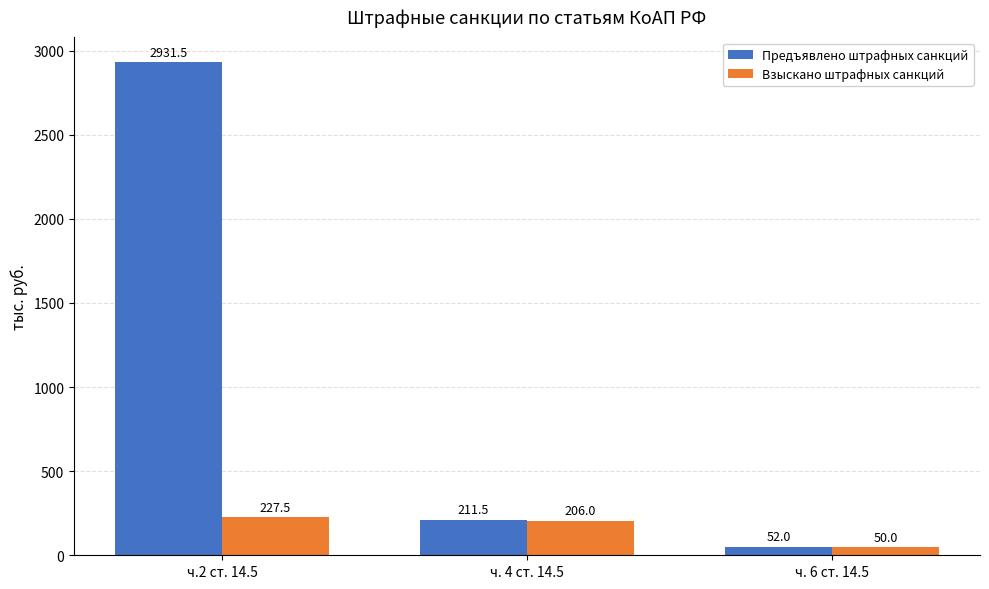

The value of Предъявлено штрафных санкций at ч.2 ст. 14.5 is 4938.4. True or false?

False